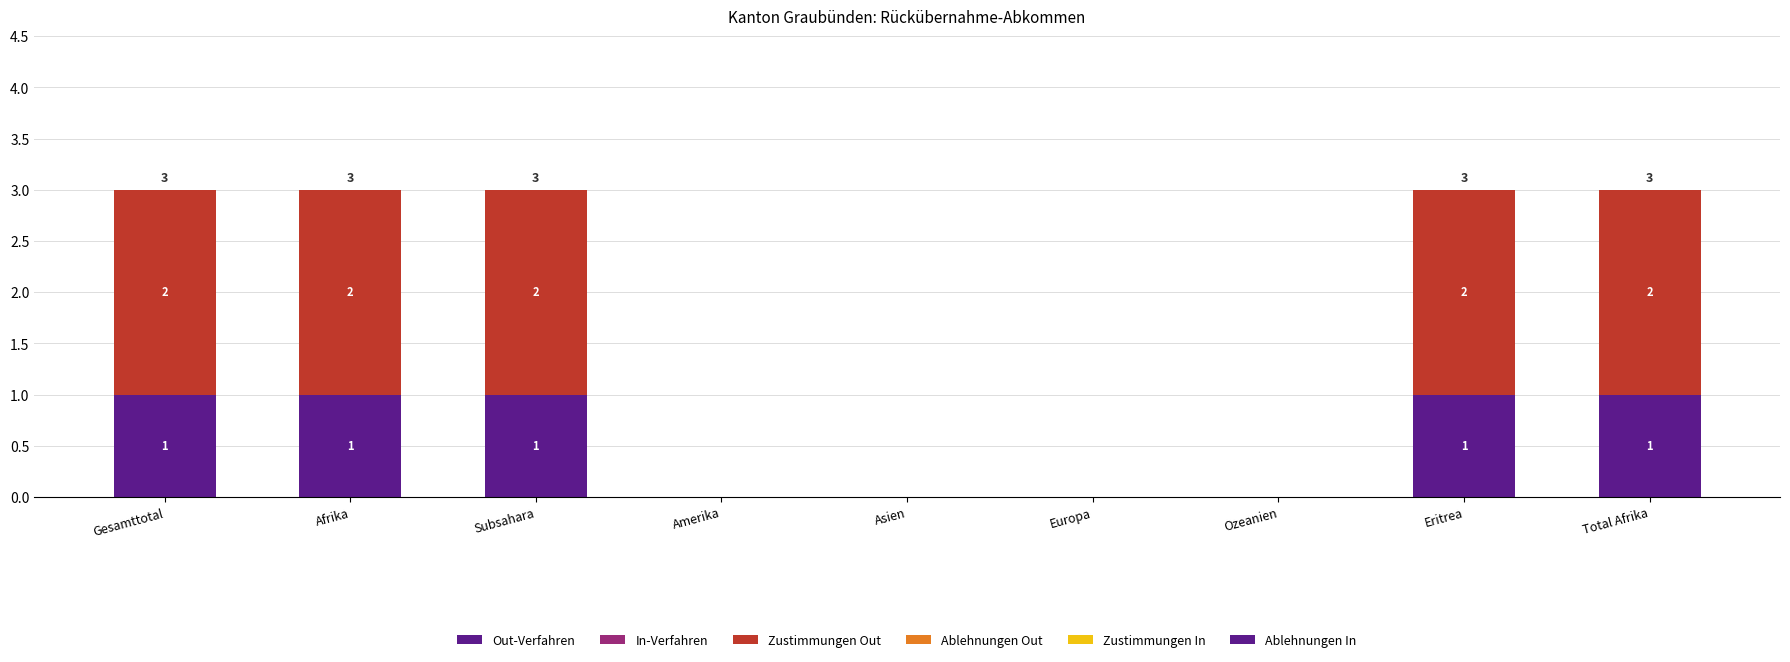

Which series has the largest range (max minus min)?

Zustimmungen Out